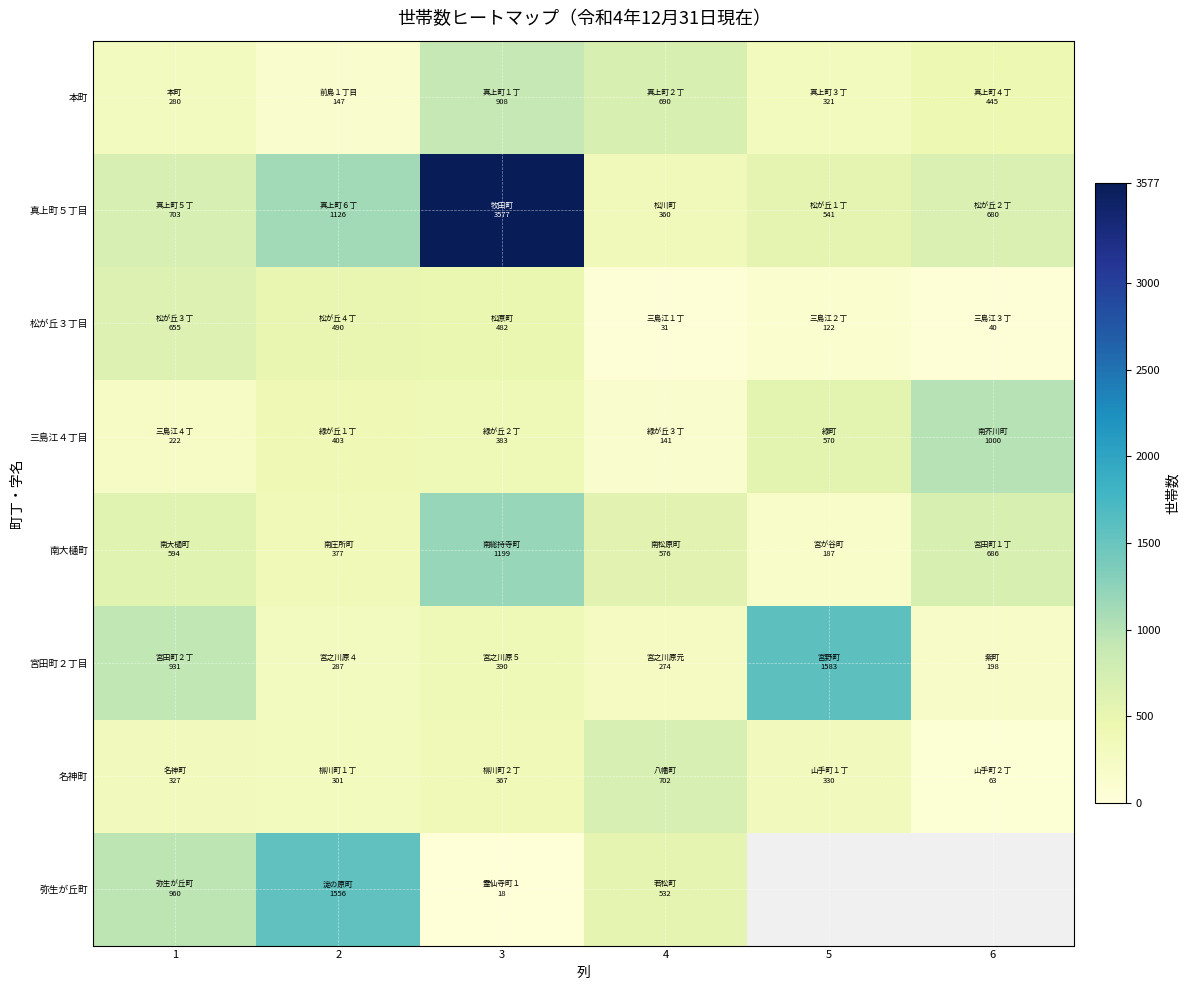

How many values in the 三島江４丁目 series are below 403?

3